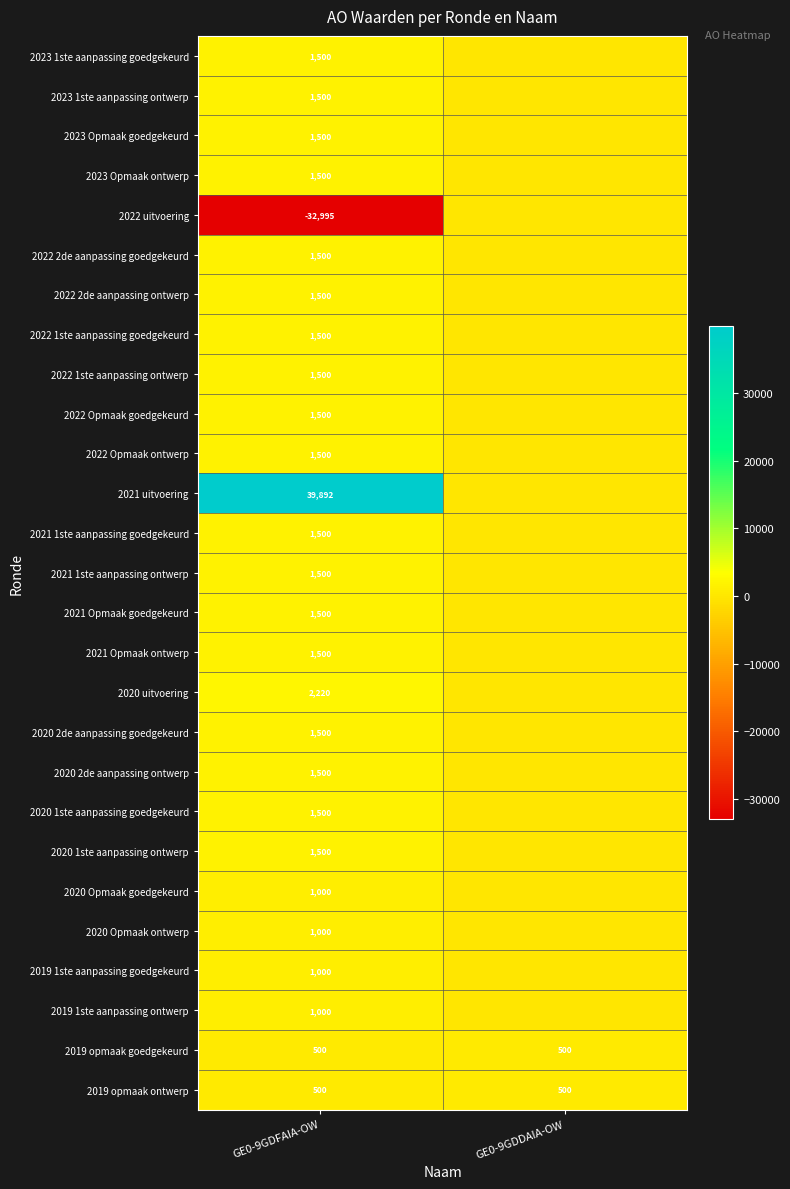

What is the difference between the highest and lowest values at GE0-9GDFAIA-OW?

72887